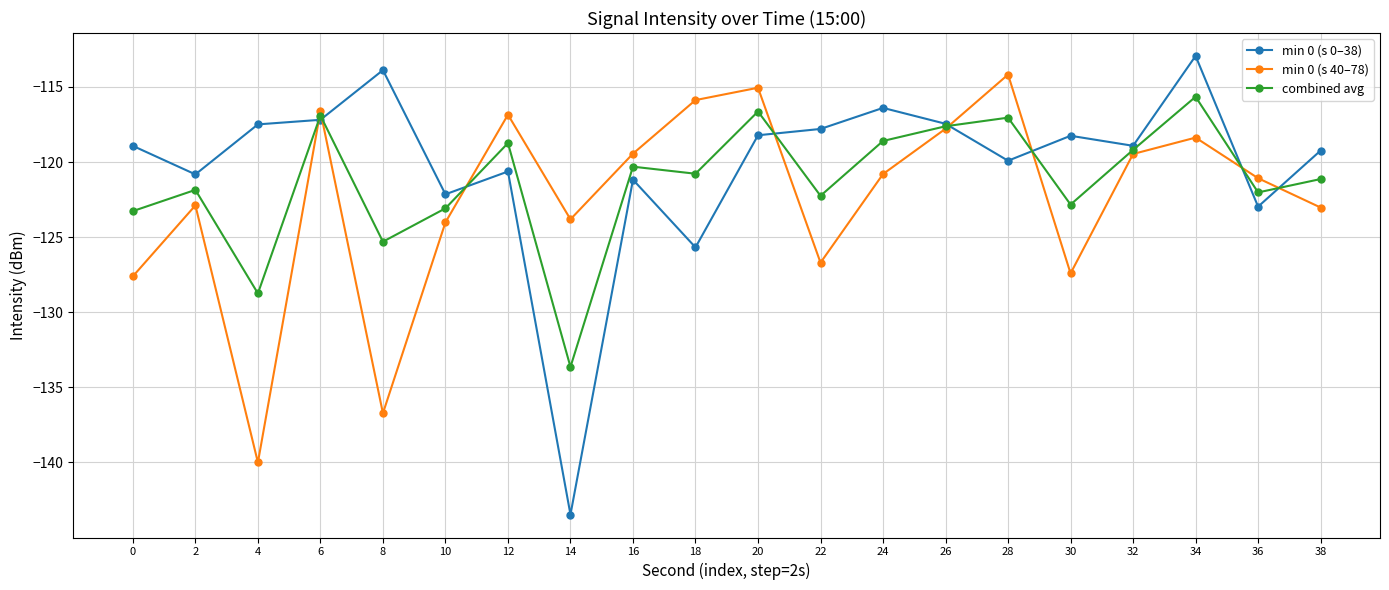

Where do min 0 (s 40–78) and combined avg first cross each other?

4 and 6